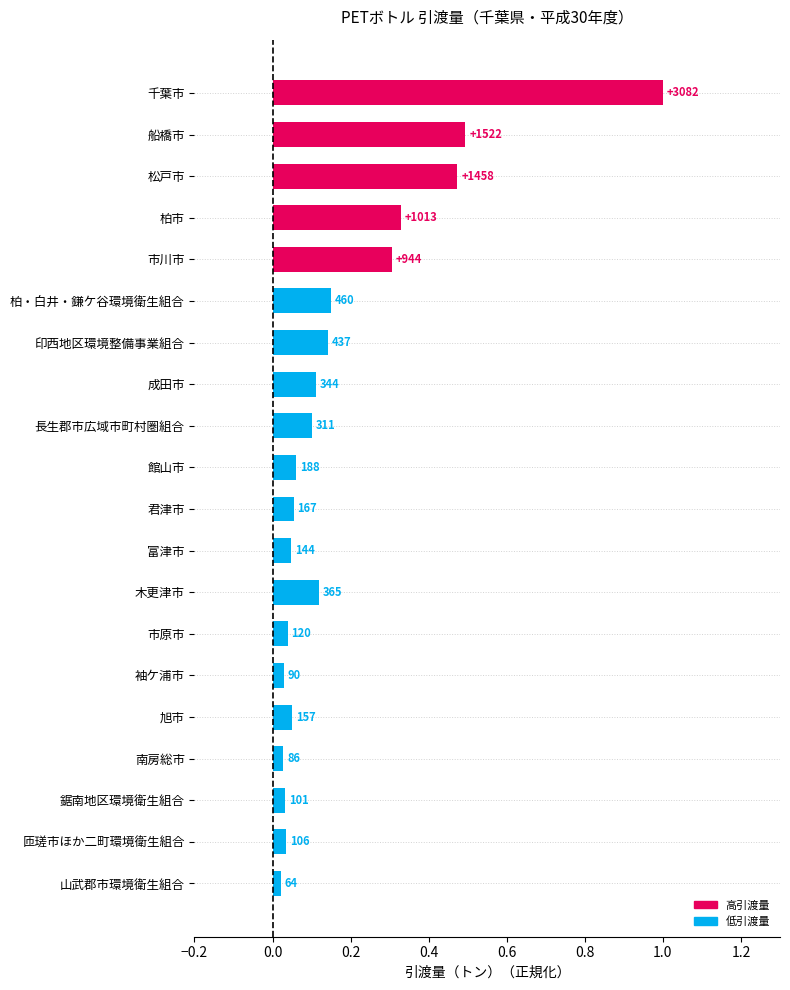

How many bars are there in total?

20